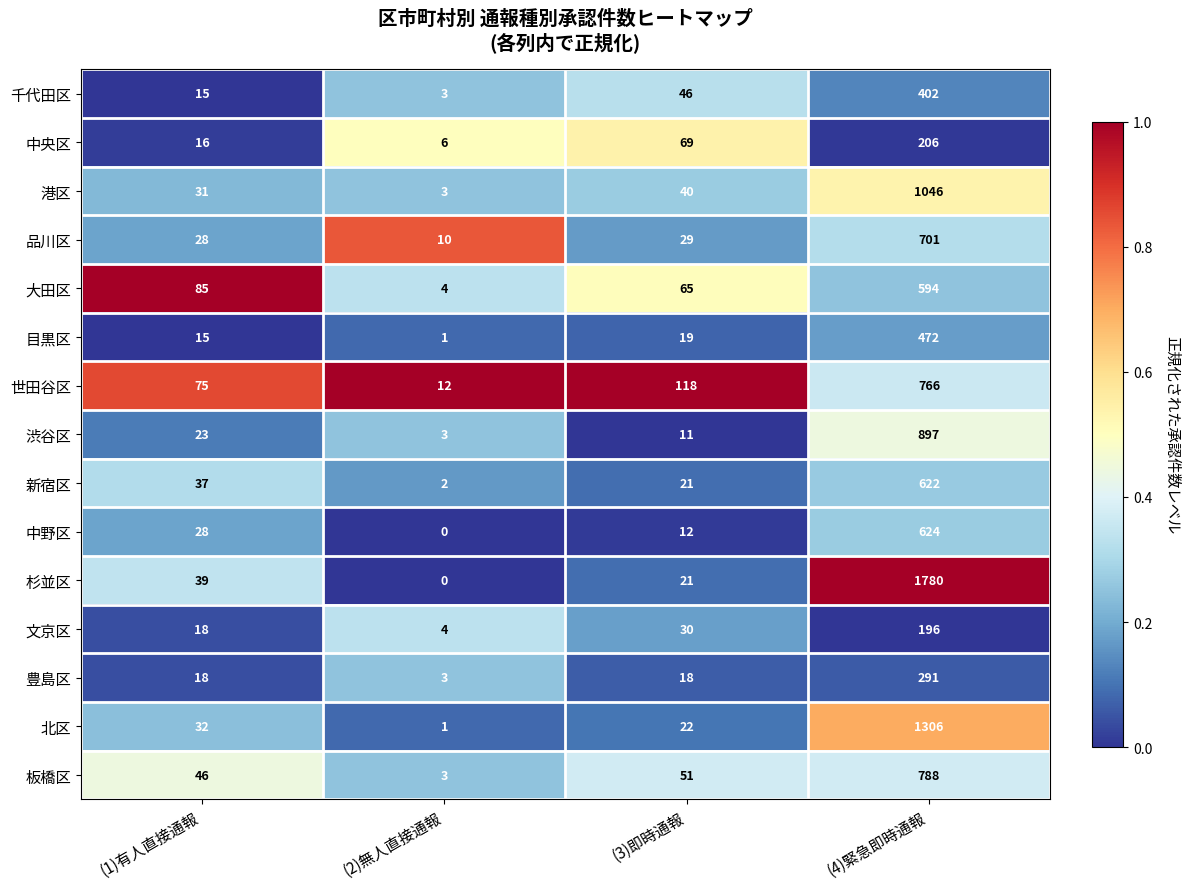

List the series in order of their peak value, lowest first.

文京区, 中央区, 豊島区, 千代田区, 目黒区, 大田区, 新宿区, 中野区, 品川区, 世田谷区, 板橋区, 渋谷区, 港区, 北区, 杉並区